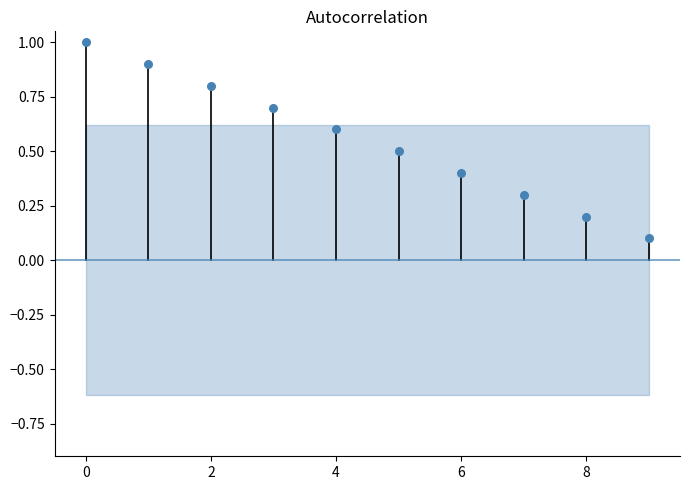

What is the average Y value?

0.6